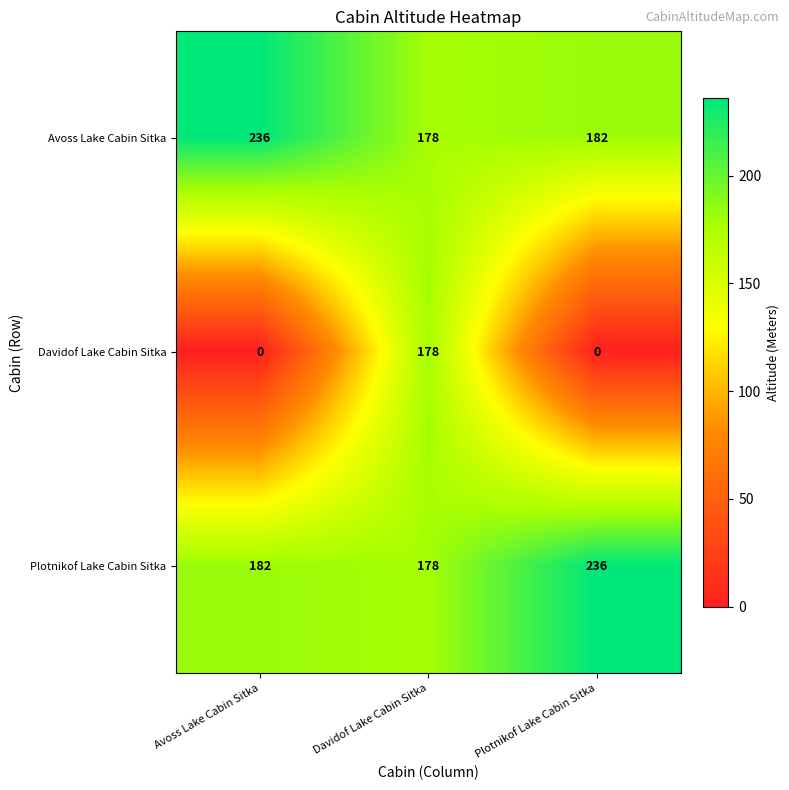

True or false: Davidof Lake Cabin Sitka has a value of 113 at Avoss Lake Cabin Sitka.

False